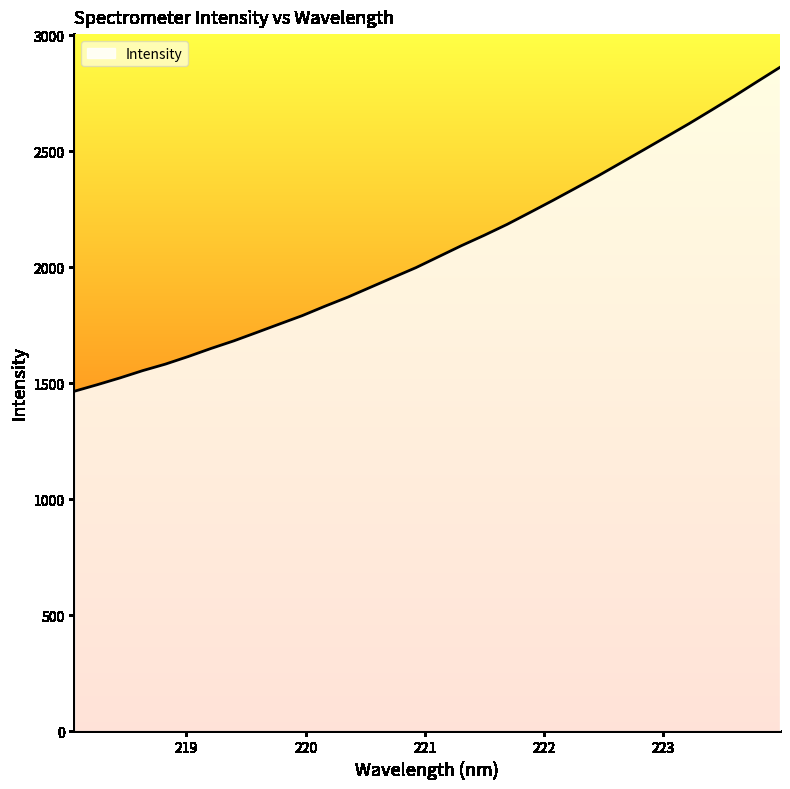

What is the difference between the maximum and minimum values?

1397.1